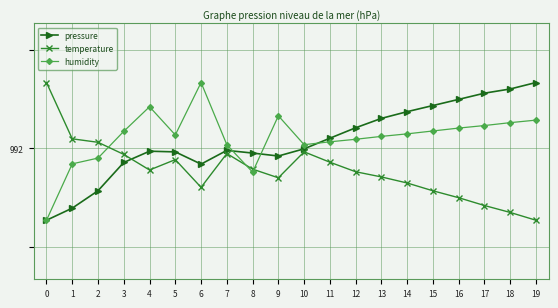

Does the chart have visible grid lines?

Yes